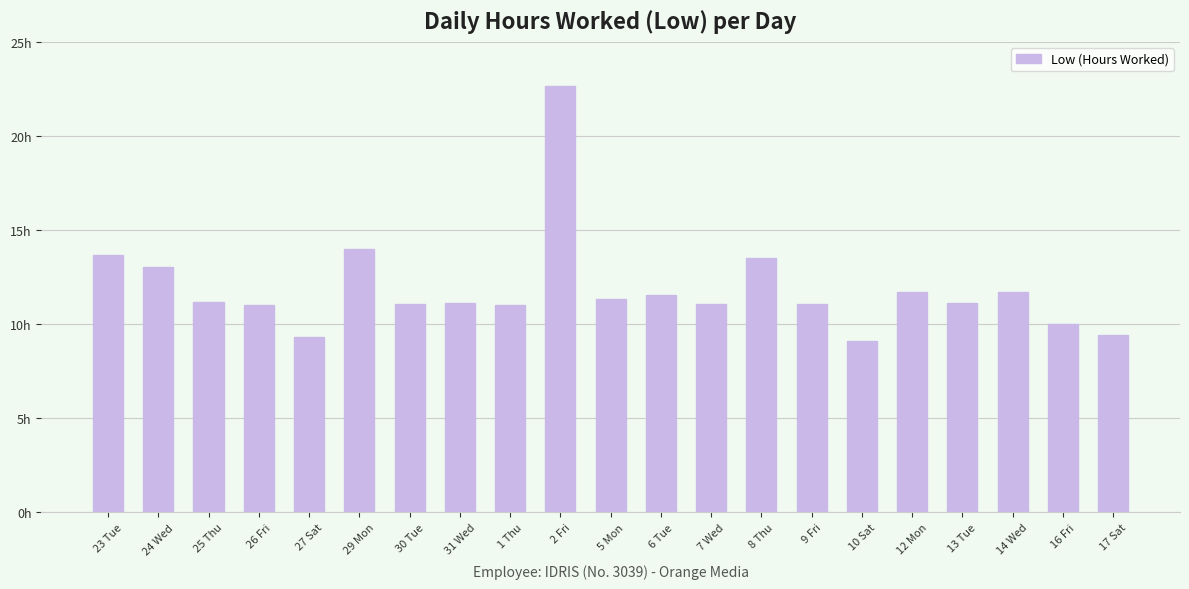

At which category does the chart reach its peak across all series?

2 Fri